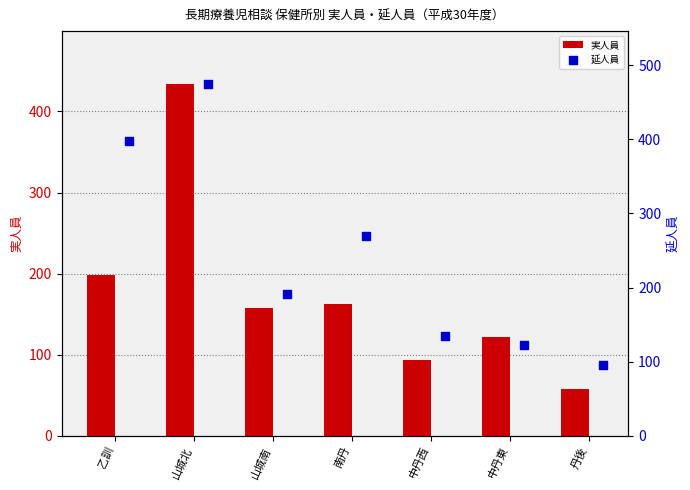

Which series reaches the minimum Y coordinate?

実人員